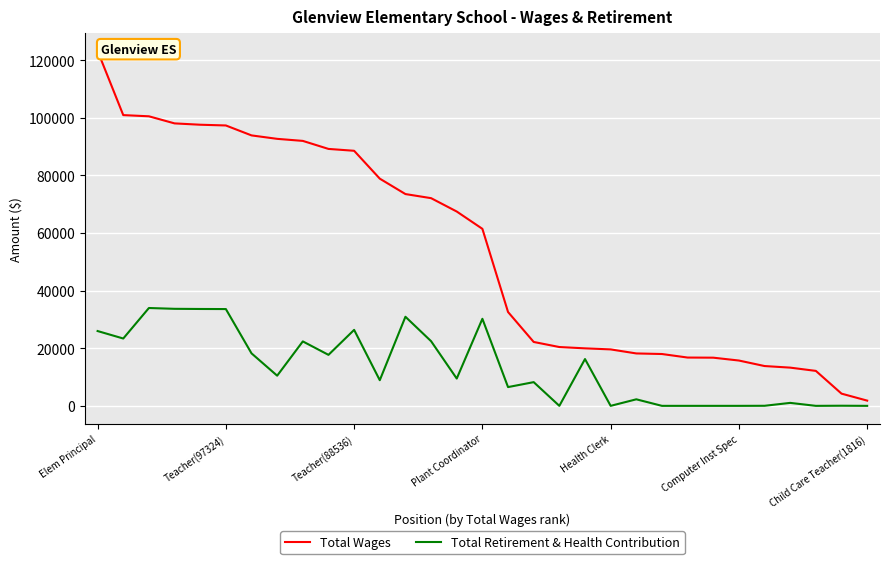

True or false: Total Wages and Total Retirement & Health Contribution intersect in this chart.

False